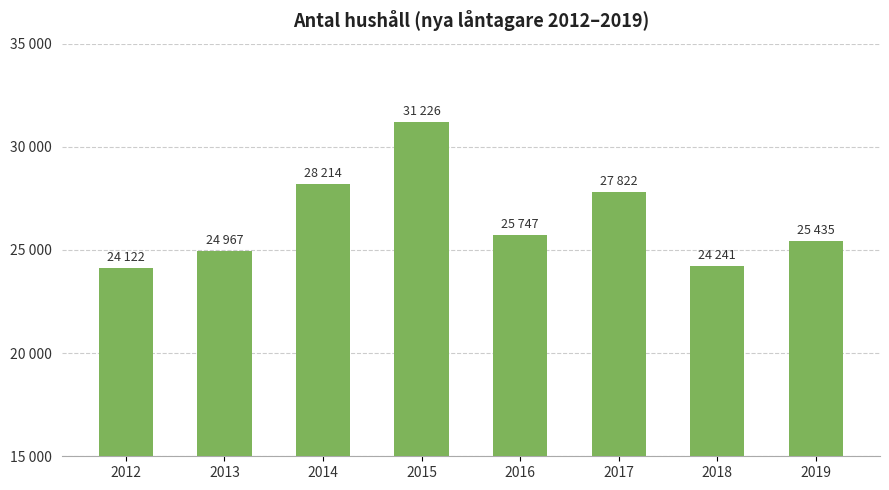

List the labels in order of value, smallest first.

2012, 2018, 2013, 2019, 2016, 2017, 2014, 2015